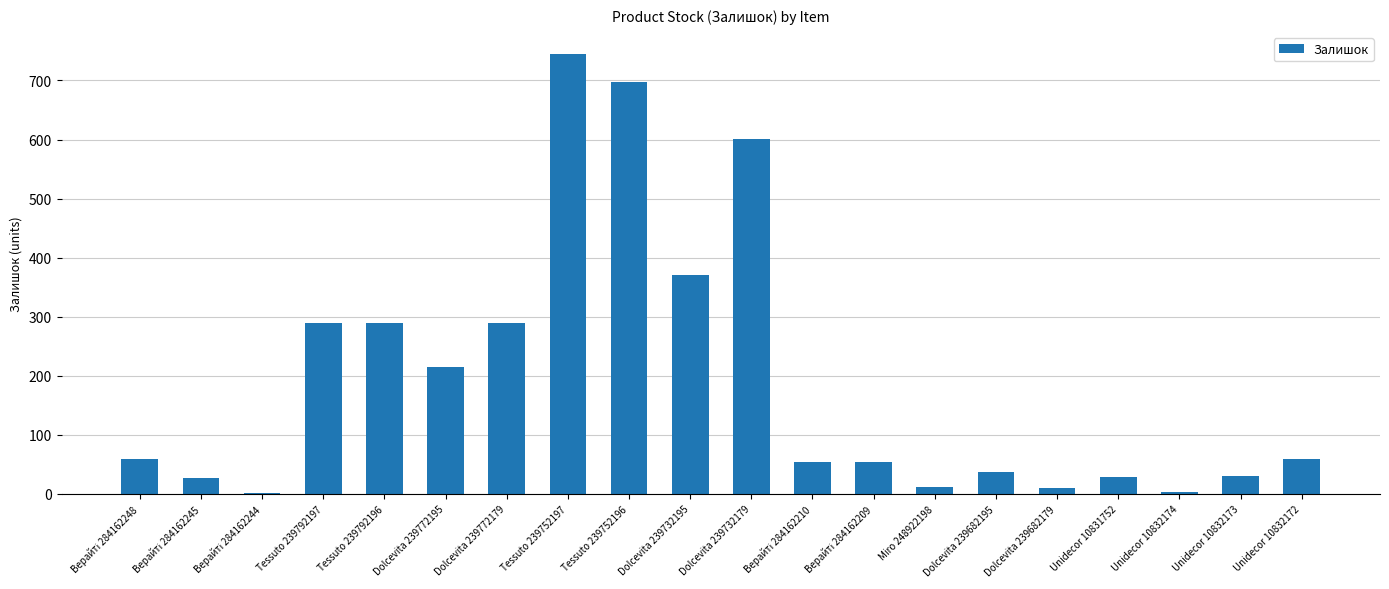

Approximately how many times larger is the value at Tessuto 239752197 compared to Dolcevita 239682195?

19.6